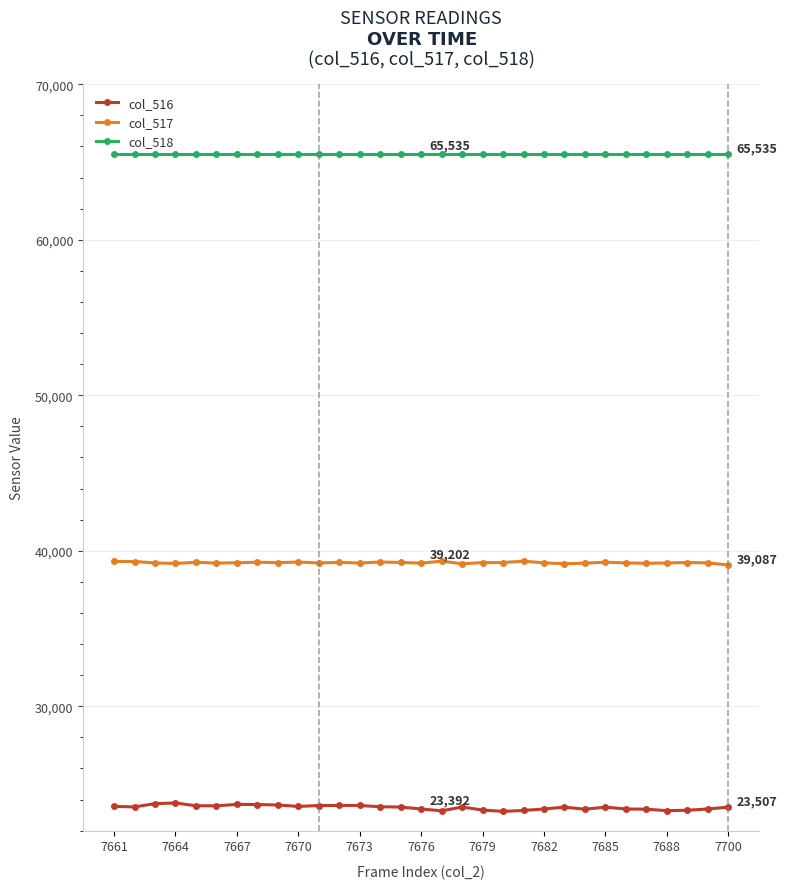

What is the lowest value of the col_518 series?

65535